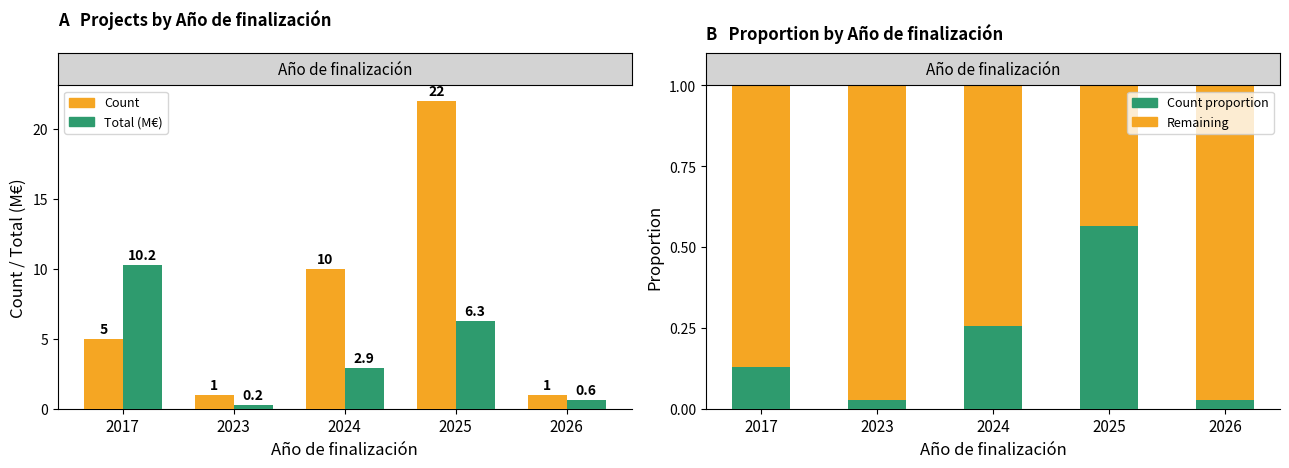

Reading left to right, list all the values displayed in this chart.

Count: 5.0	1.0	10.0	22.0	1.0
Total economico (M€): 10.2	0.2	2.9	6.3	0.6
Count proportion: 0.1	0.0	0.3	0.6	0.0
Remaining: 0.9	1.0	0.7	0.4	1.0